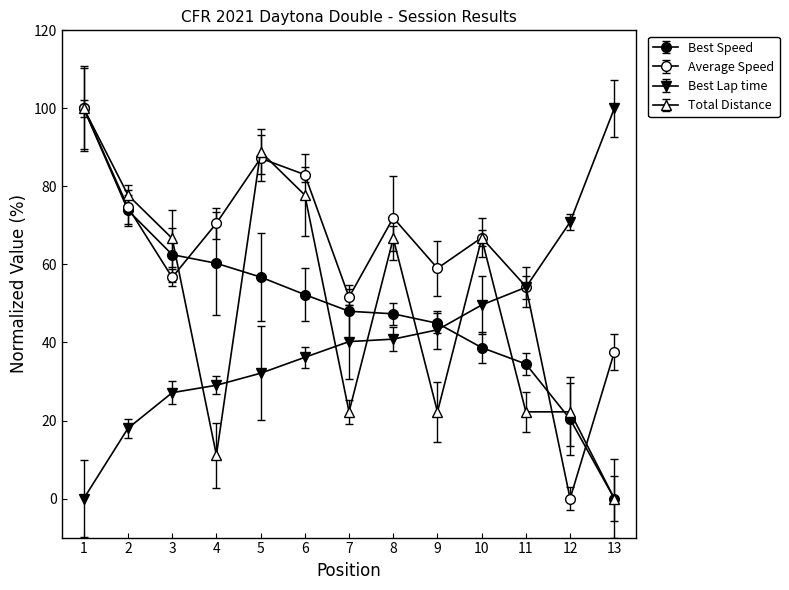

What is the sum of all Best Speed values?

639.5